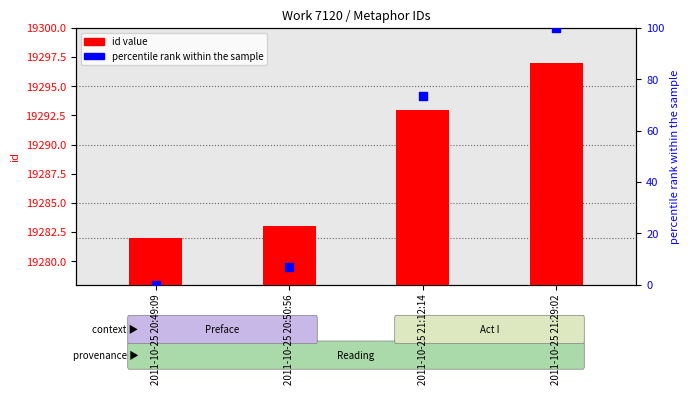

Which series has the largest total across all categories?

id value